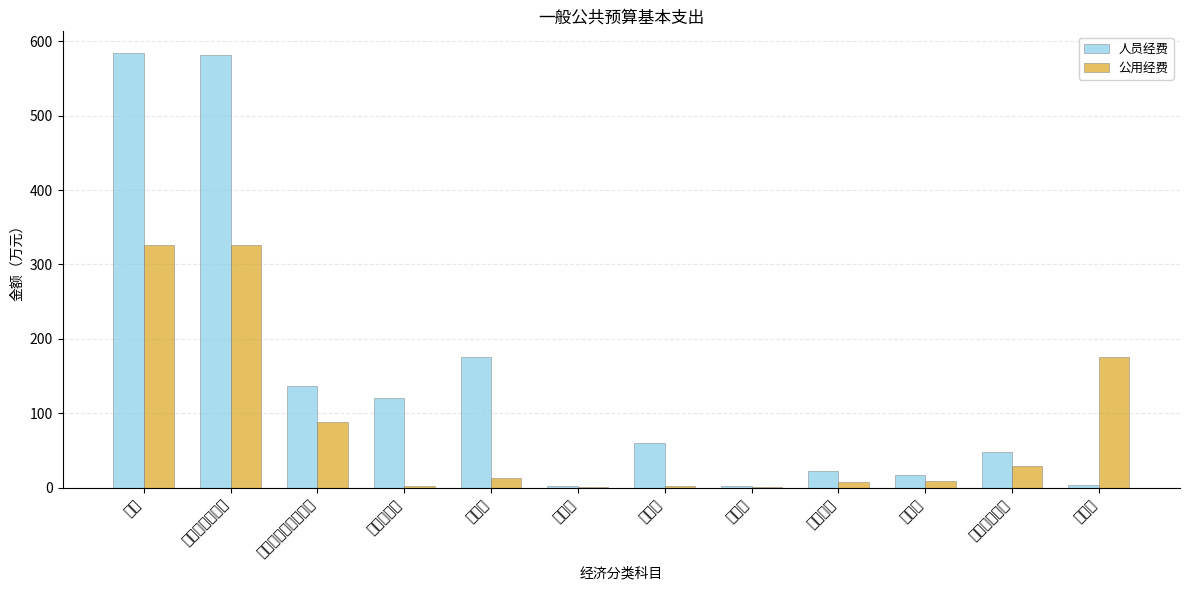

Reading left to right, list all the values displayed in this chart.

人员经费: 584.3	581.2	135.9	120.1	175.3	2.1	59.9	2.6	21.6	16.2	47.4	3.1
公用经费: 325.8	325.8	87.9	1.4	12.4	0.2	2.0	1.0	7.2	9.0	29.2	175.1